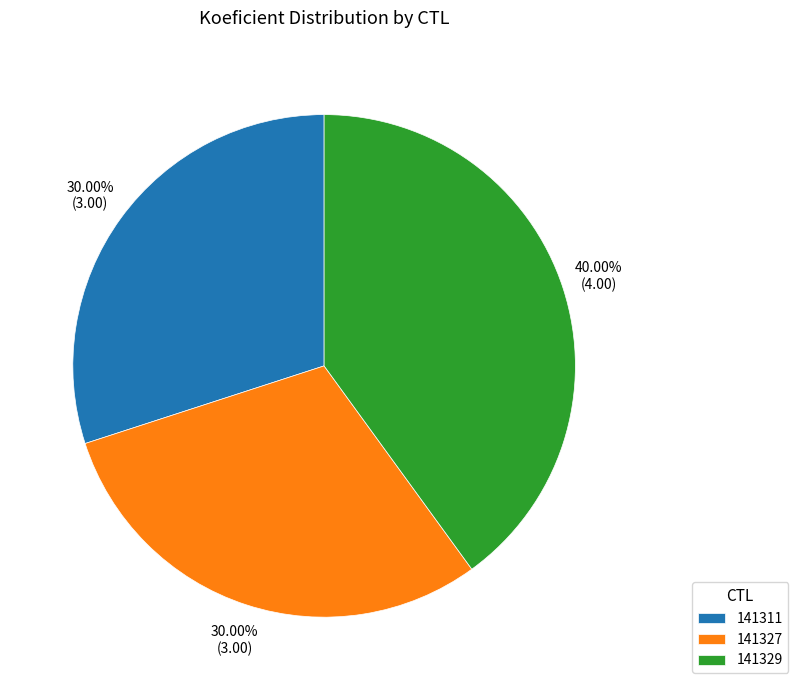

Is it true that 141327 is 30% of the pie?

True